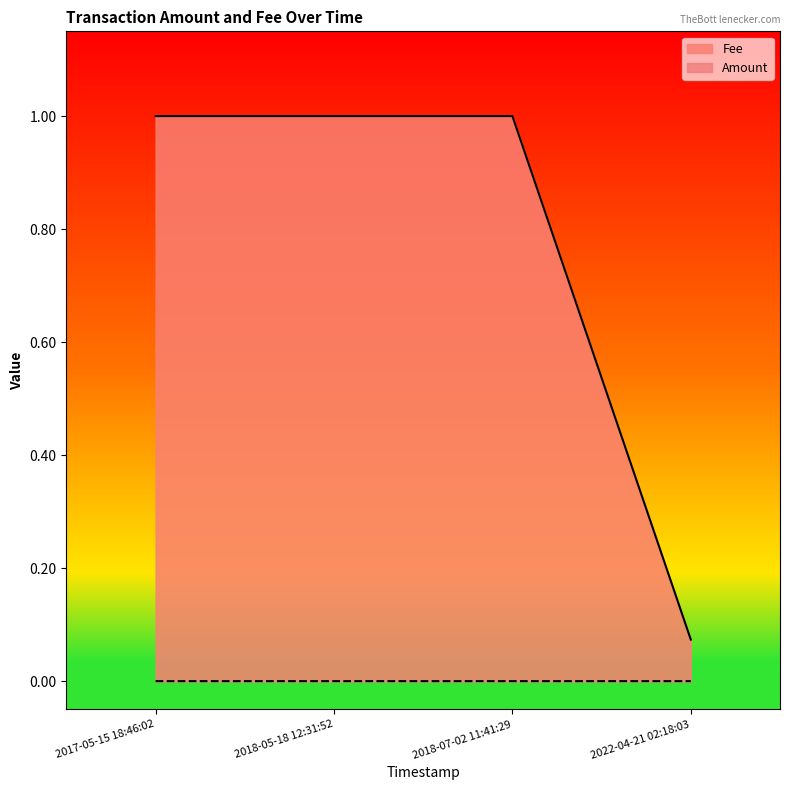

Does the chart display data point markers on the line(s)?

No